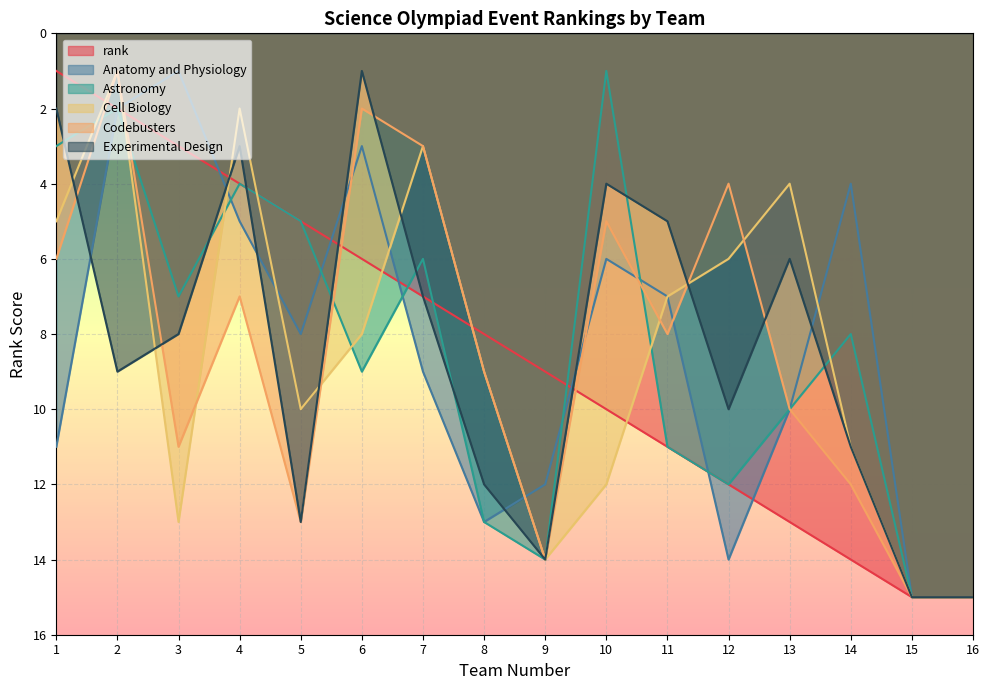

Where does the Experimental Design series first go above 9?

5